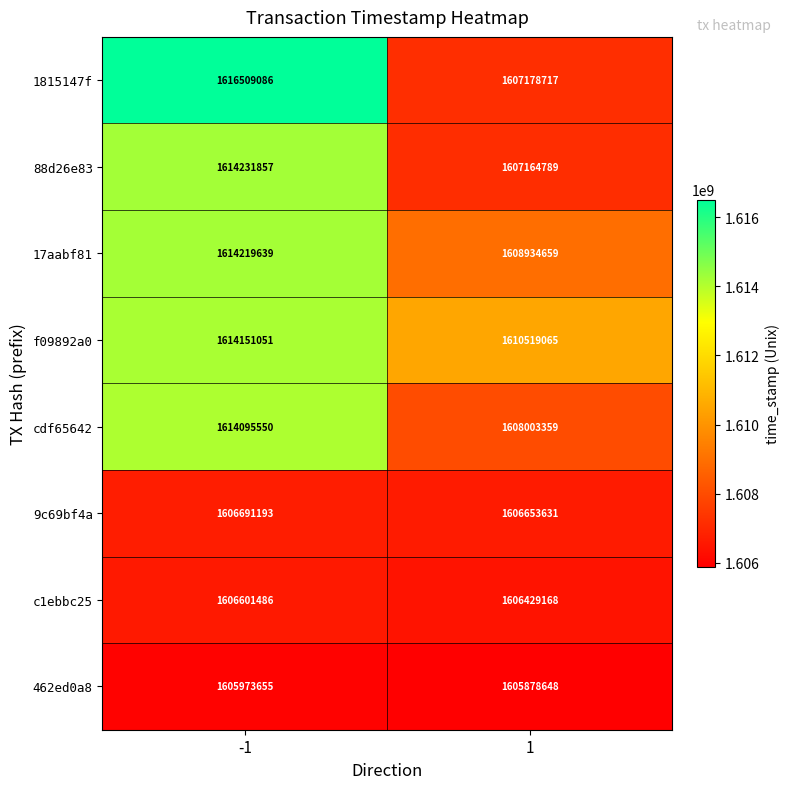

Reading right to left, list all the values displayed in this chart.

1815147f: 1=1607178717	-1=1616509086
88d26e83: 1=1607164789	-1=1614231857
17aabf81: 1=1608934659	-1=1614219639
f09892a0: 1=1610519065	-1=1614151051
cdf65642: 1=1608003359	-1=1614095550
9c69bf4a: 1=1606653631	-1=1606691193
c1ebbc25: 1=1606429168	-1=1606601486
462ed0a8: 1=1605878648	-1=1605973655